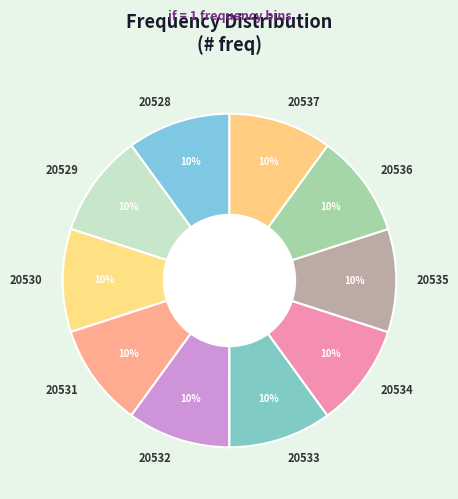

Count the number of slices in the pie.

10